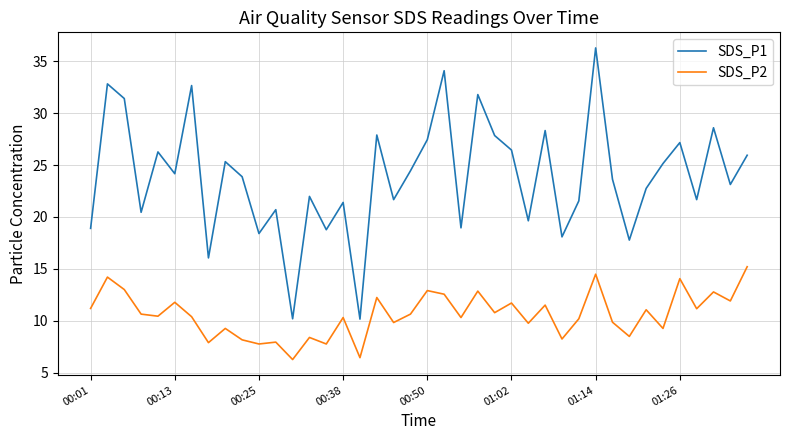

How many lines are shown in the chart?

2